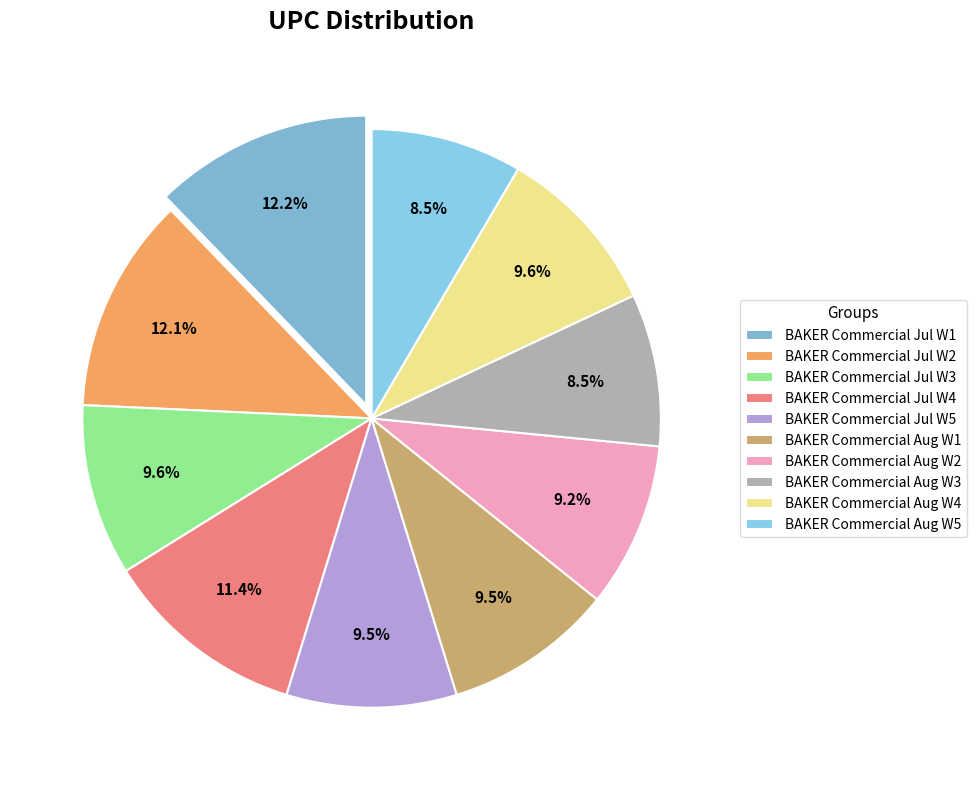

How many slices are in this pie chart?

10